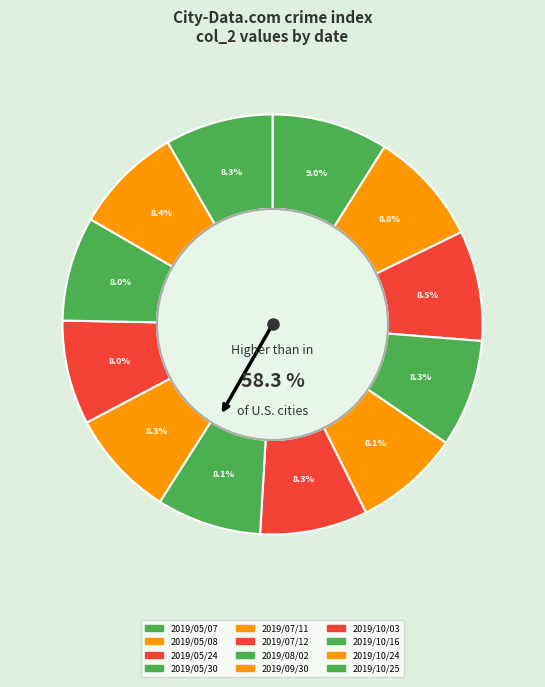

Is it true that 2019/07/12 is 8% of the pie?

True